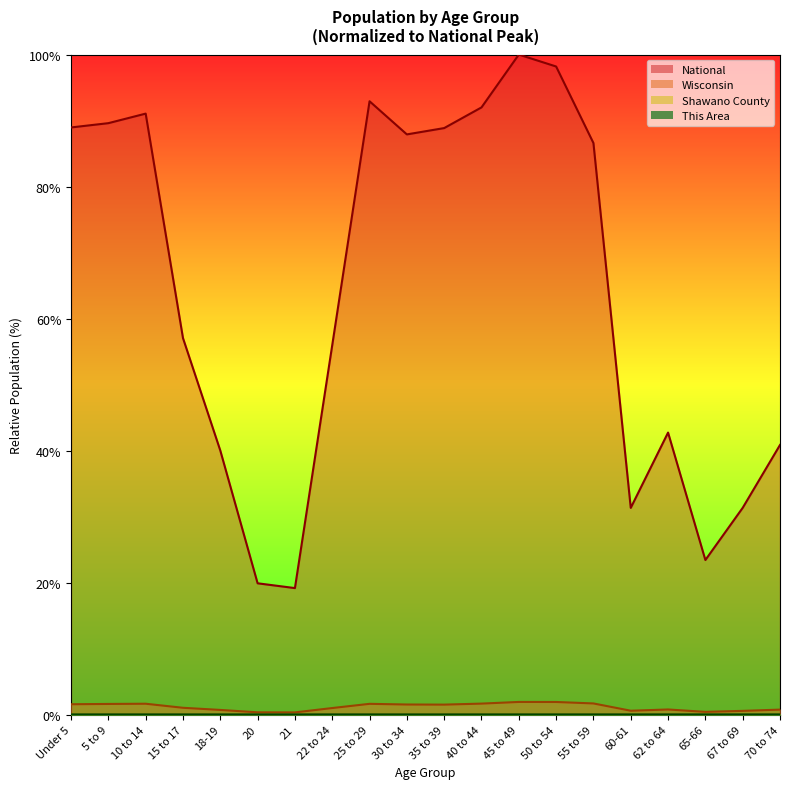

Rank the series by their maximum value, from lowest to highest.

This Area, Shawano County, Wisconsin, National